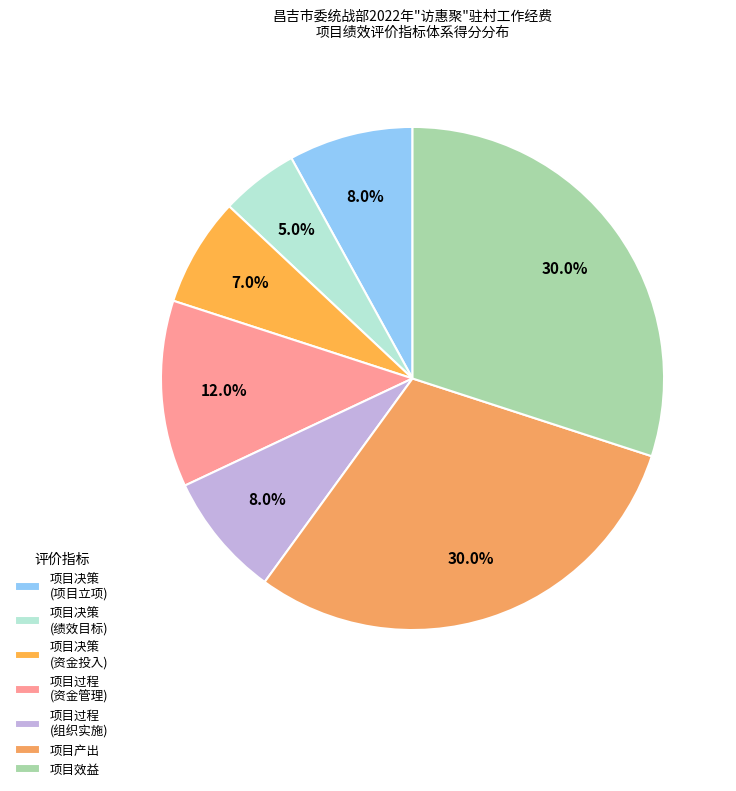

Does any single category account for the majority?

No